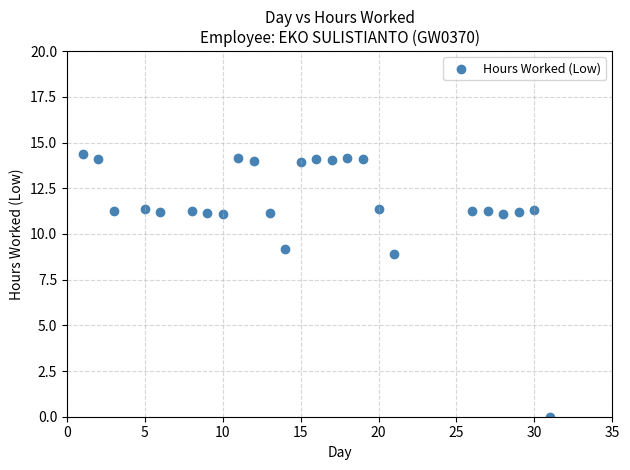

What Y value in the scatter plot is closest to 7?

8.9